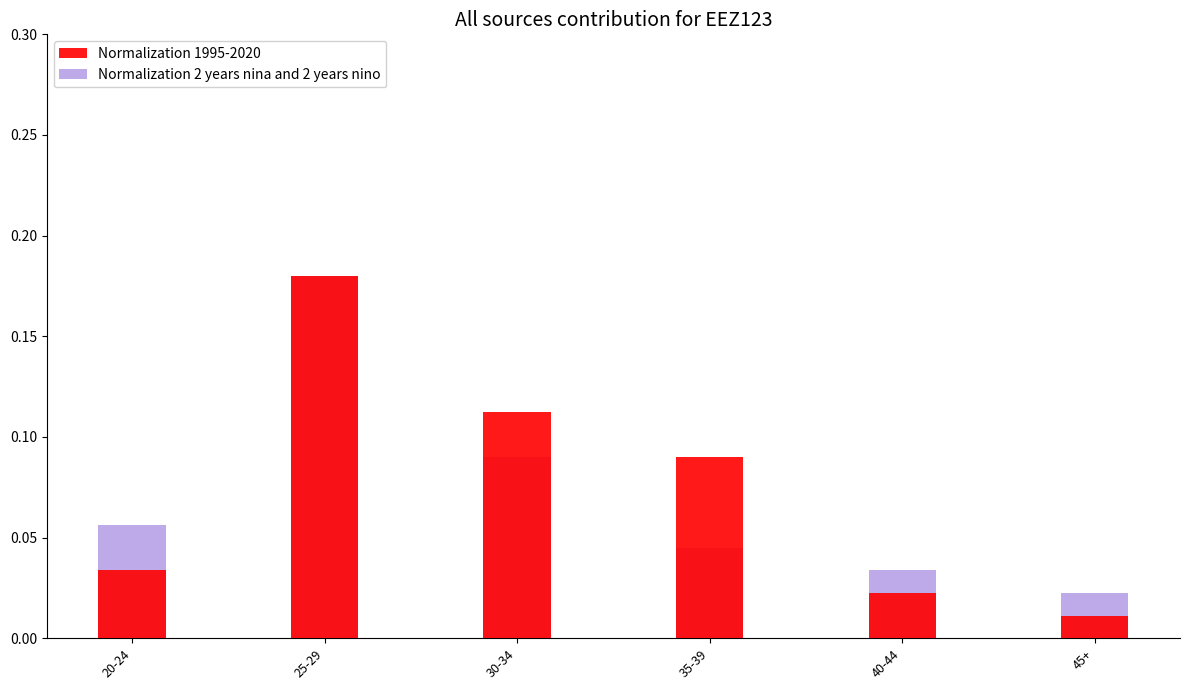

Rank the series by their maximum value, from lowest to highest.

Normalization 1995-2020, Normalization 2 years nina and 2 years nino